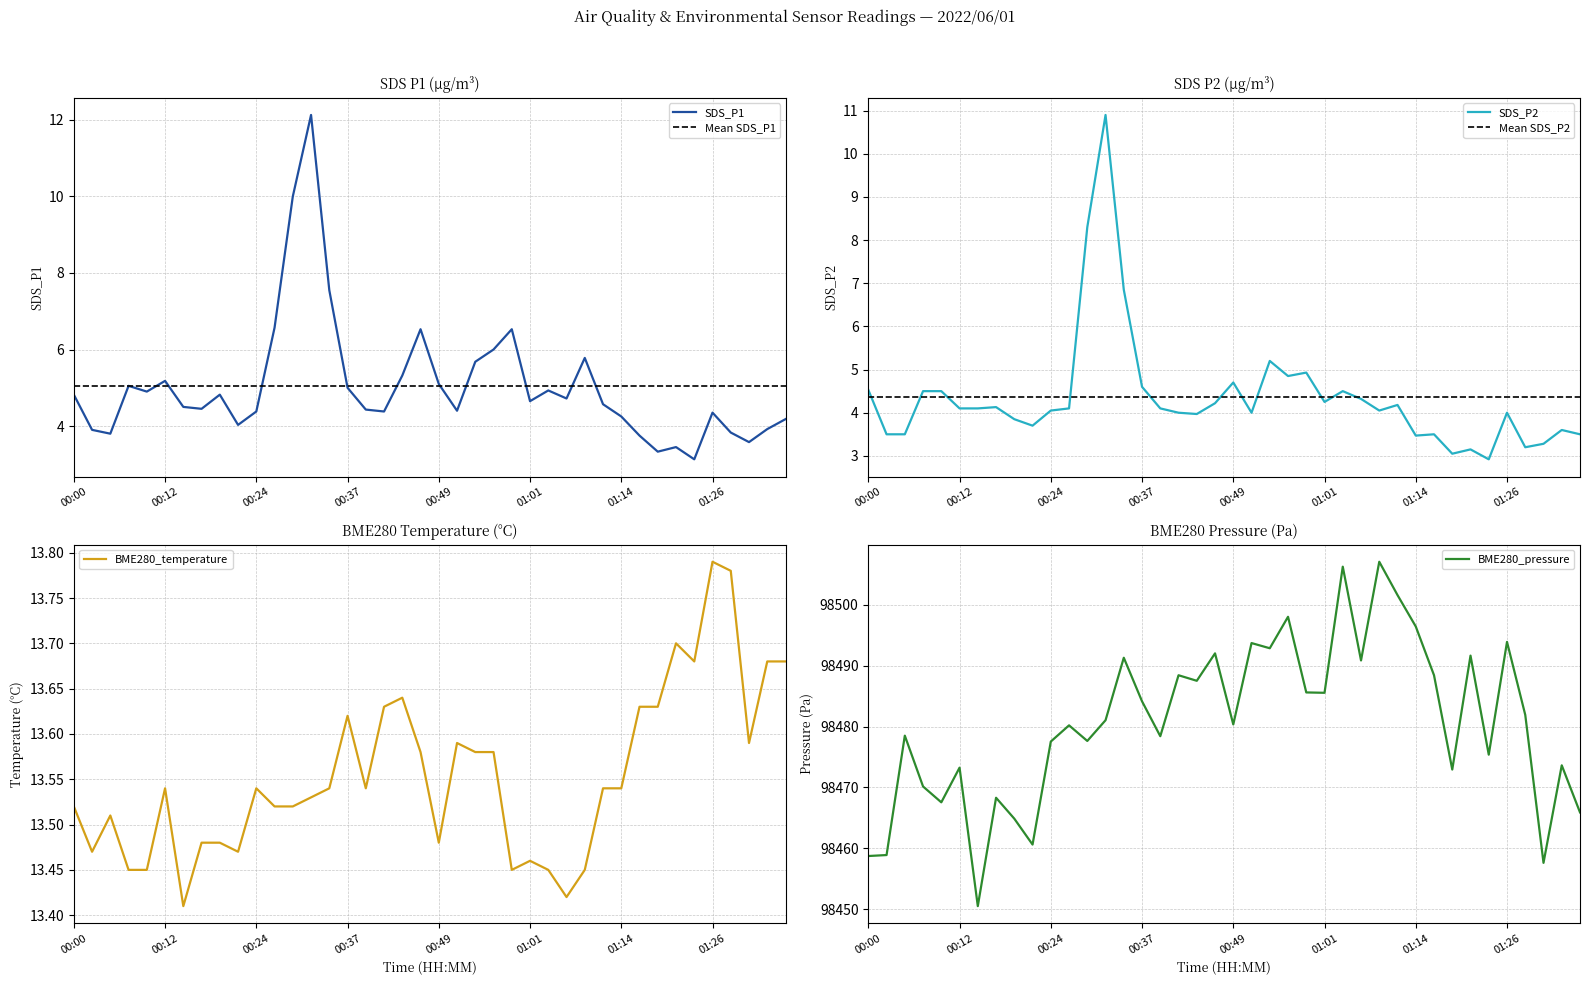

The value of BME280_pressure at 01:21 is 129844.8. True or false?

False